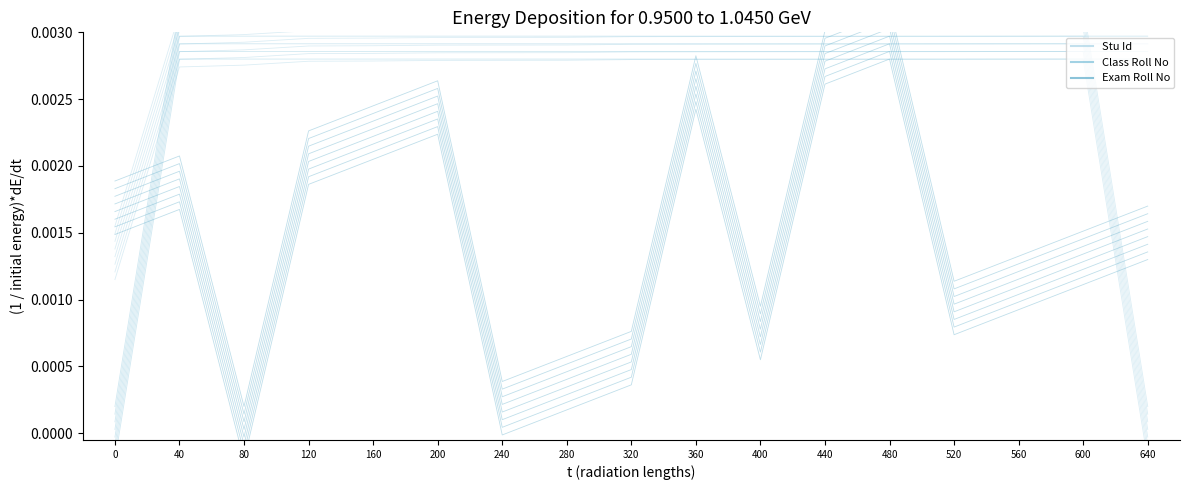

The Class Roll No series shows -0.0 at 0. True or false?

False